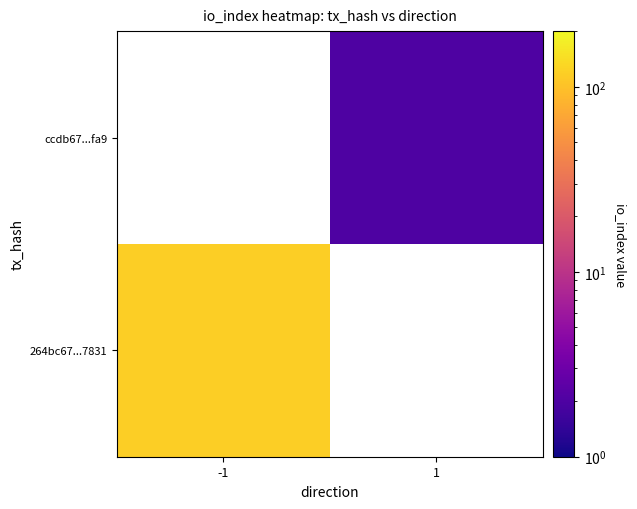

The value of ccdb67...fa9 at 1 is 2.0. True or false?

True